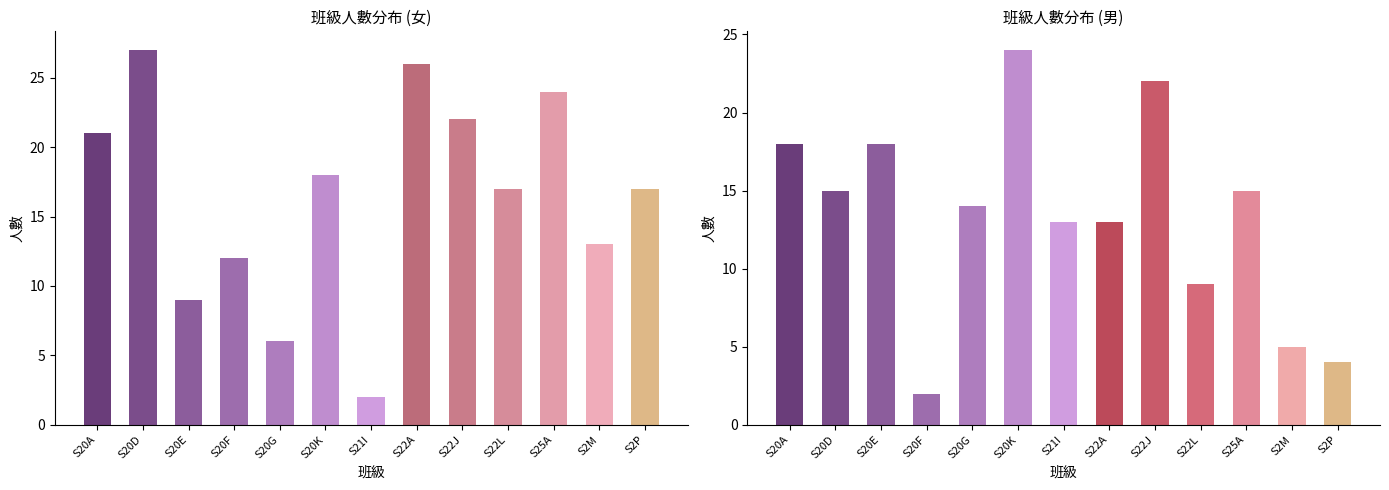

What is the value of the 男 bar at the 5th from the left?

14